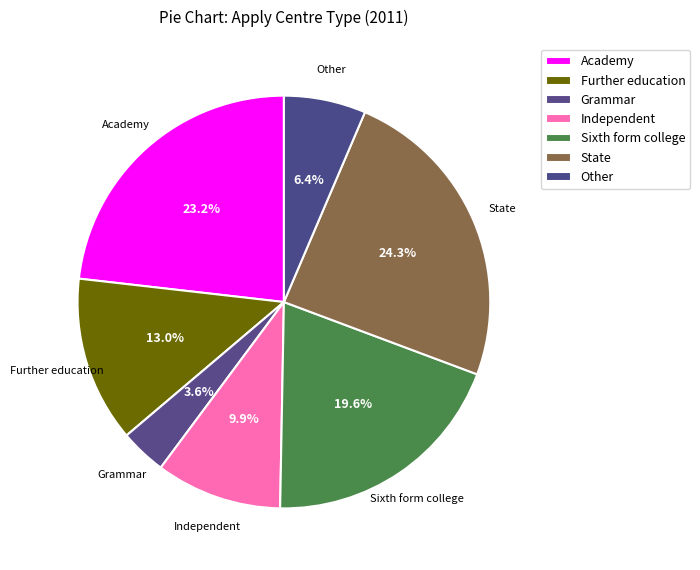

To the nearest percent, what is the difference between the Other and State slice percentages?

18%